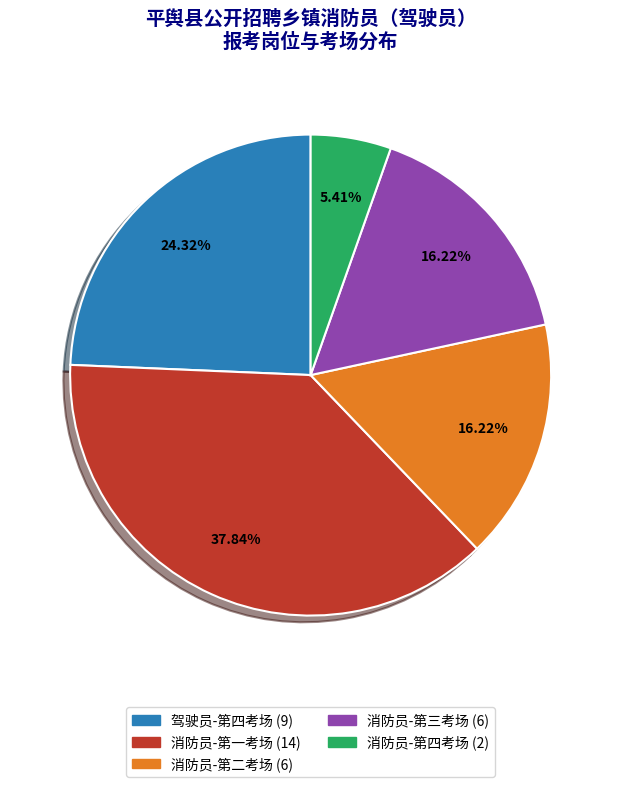

Does any single category account for the majority?

No